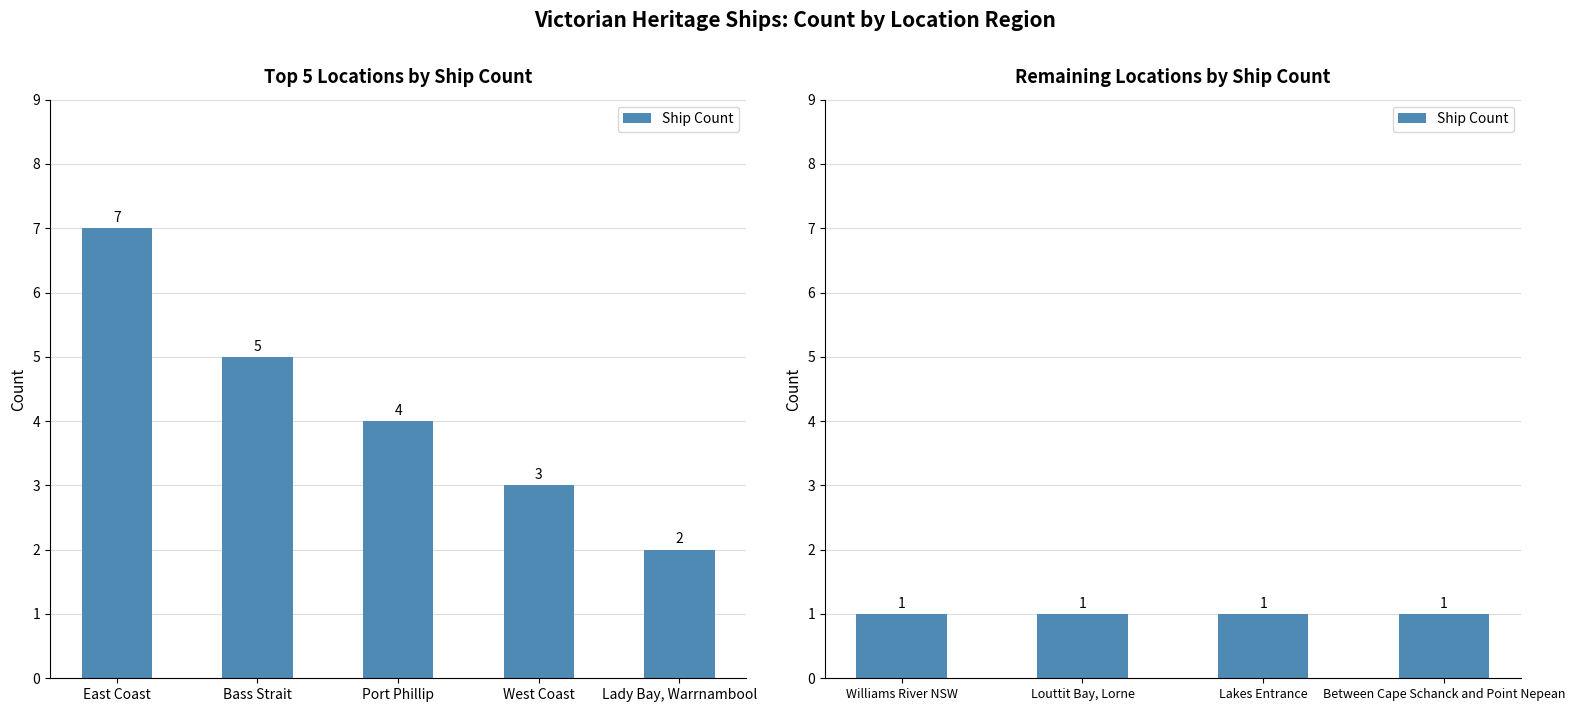

What is the label of the 3rd bar from the left?

Port Phillip